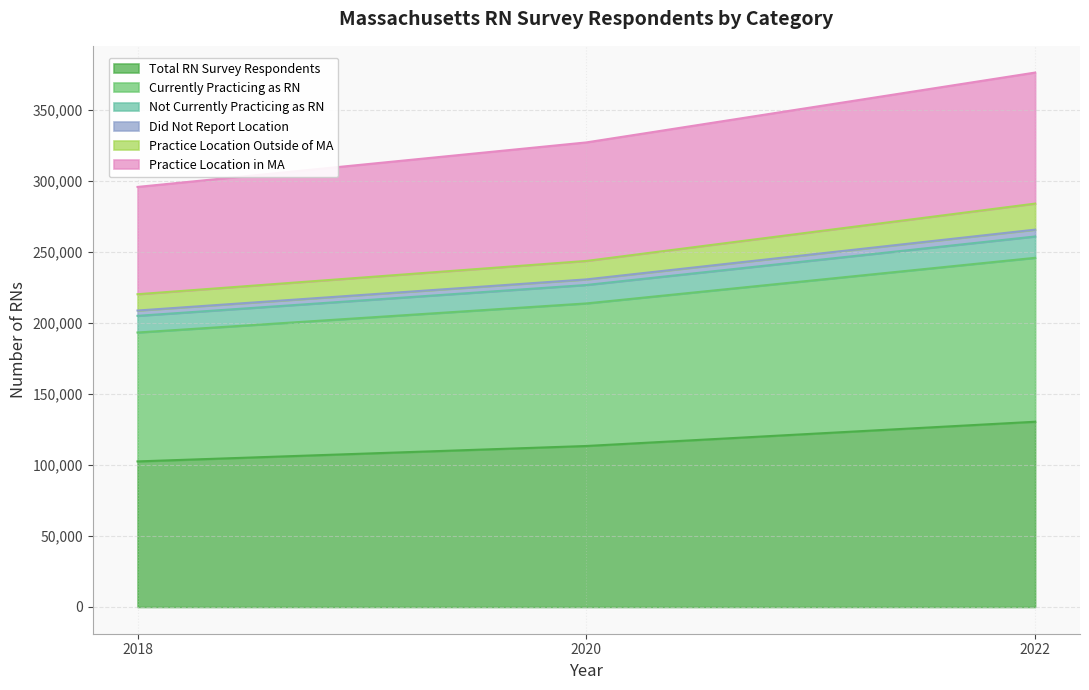

What is the maximum value for Total RN Survey Respondents?

130416